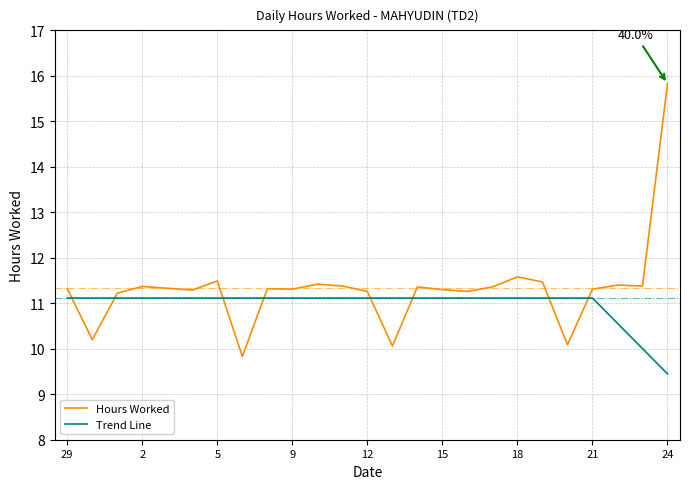

What is the minimum value shown in the chart?

9.4